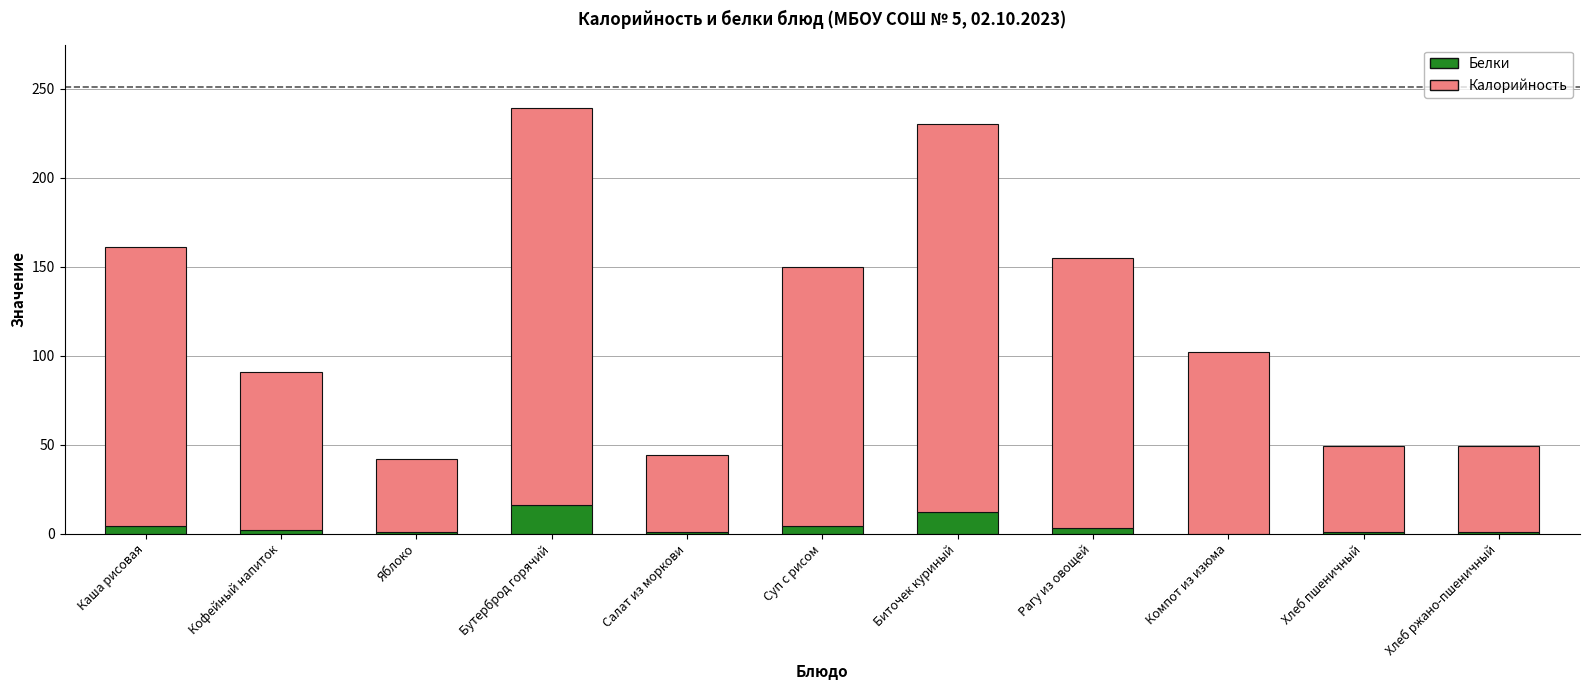

What is the sum of all Белки values?

45